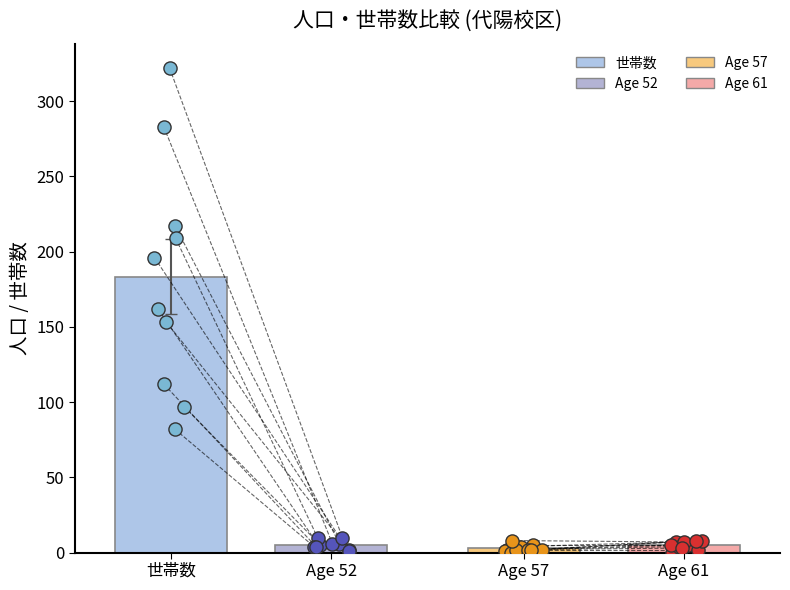

Which series reaches the minimum Y coordinate?

age57